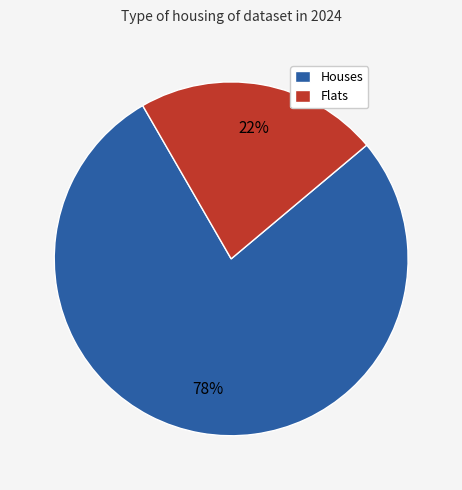

Do Flats and Houses together represent more than half of the pie?

Yes